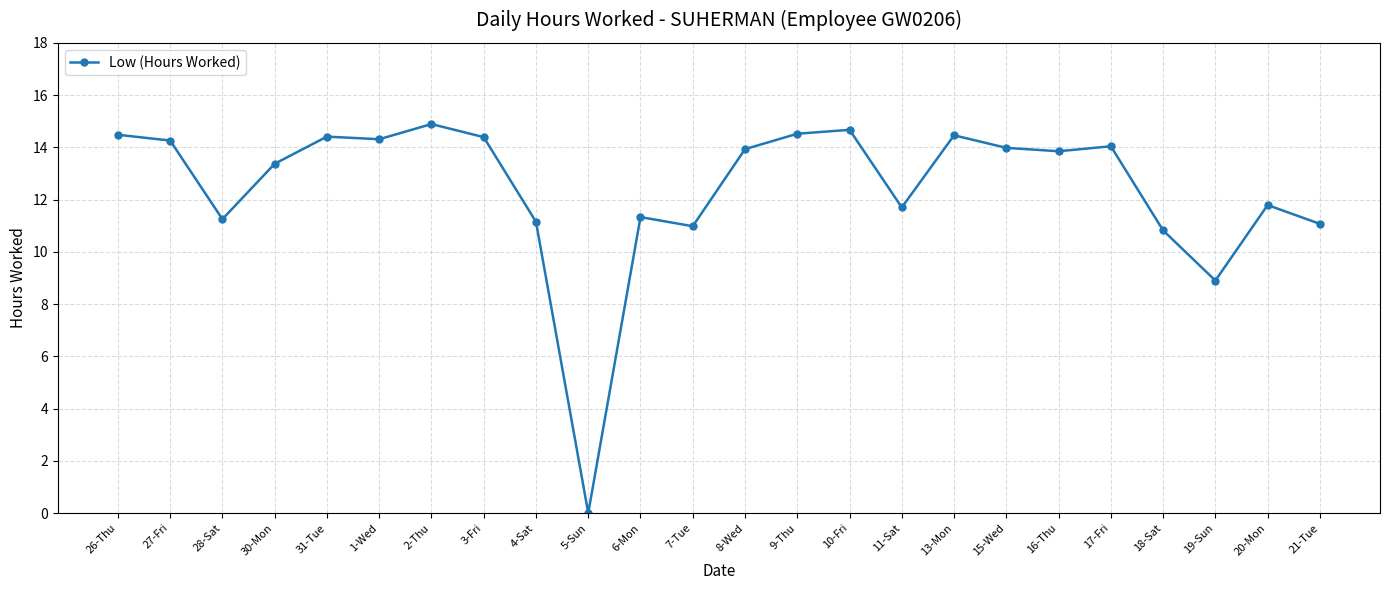

At which category does the data reach its first local valley?

28-Sat